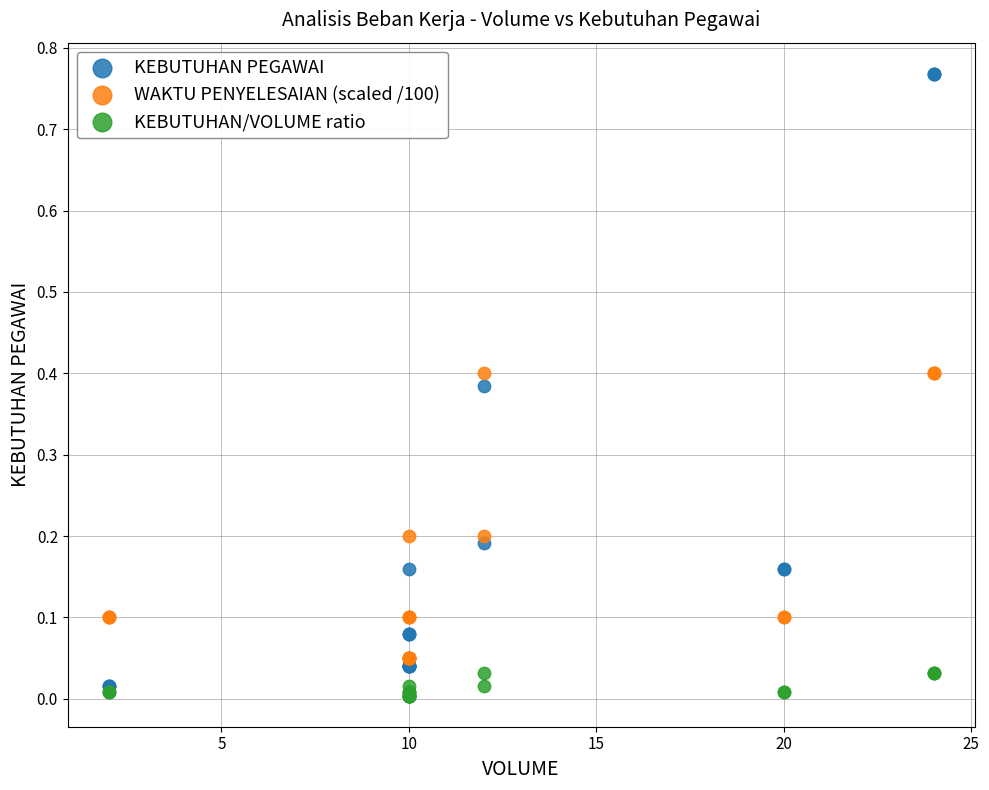

What are all the series names shown in the legend?

KEBUTUHAN PEGAWAI, WAKTU PENYELESAIAN (scaled /100), KEBUTUHAN/VOLUME ratio